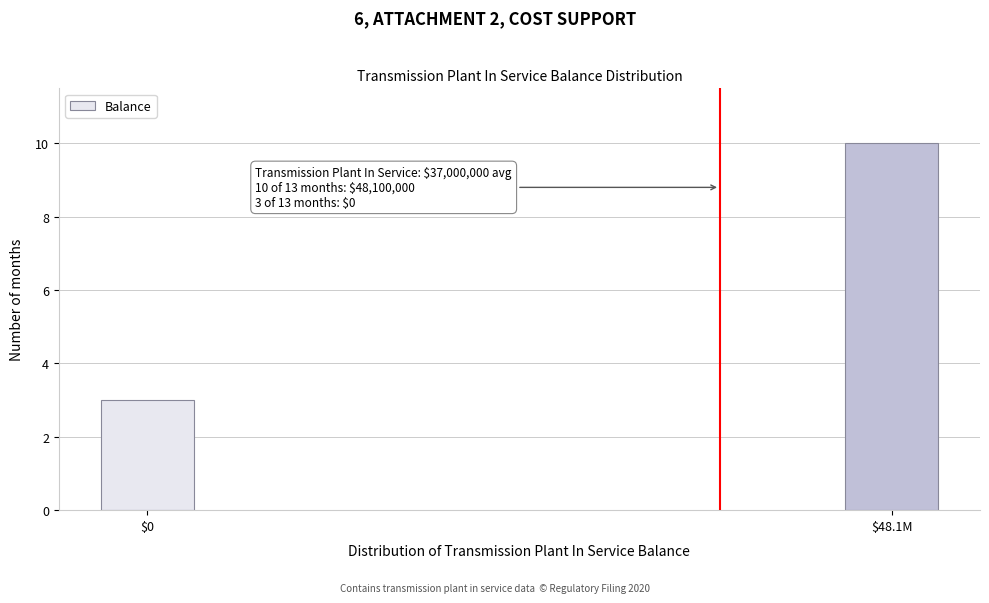

Reading left to right, extract all data points from this chart.

3	10